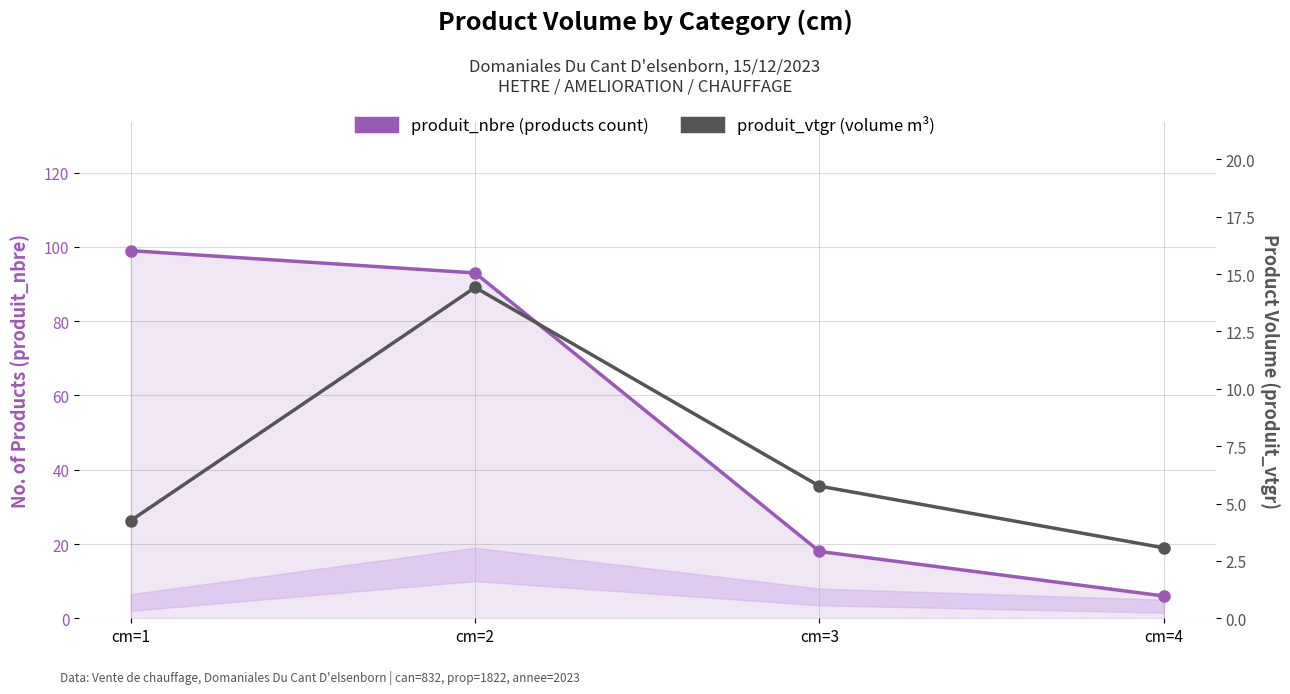

How many values in the produit_vtgr (volume m³) series are below 5?

2